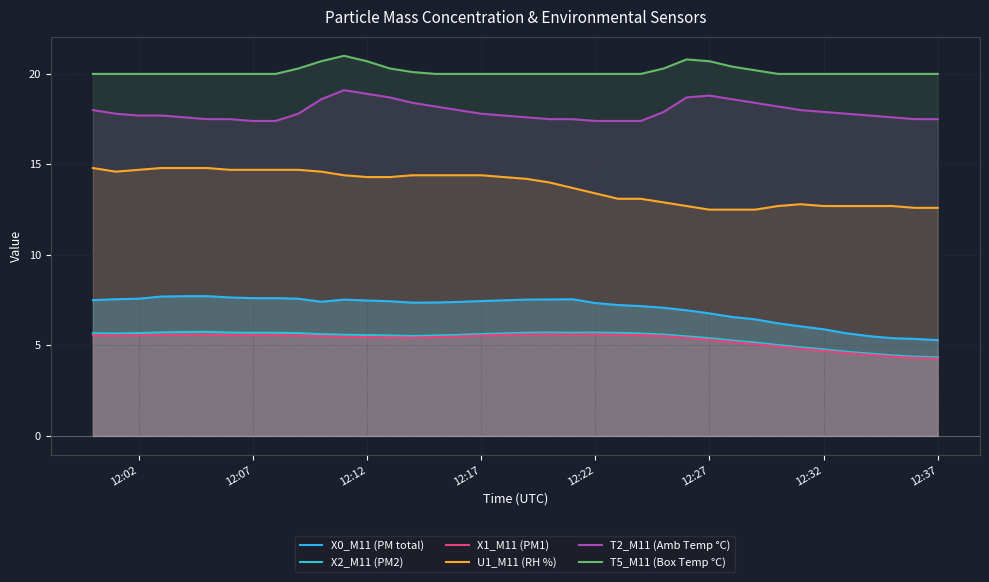

True or false: X0_M11 (PM total) has more than 1 interior local peaks.

True